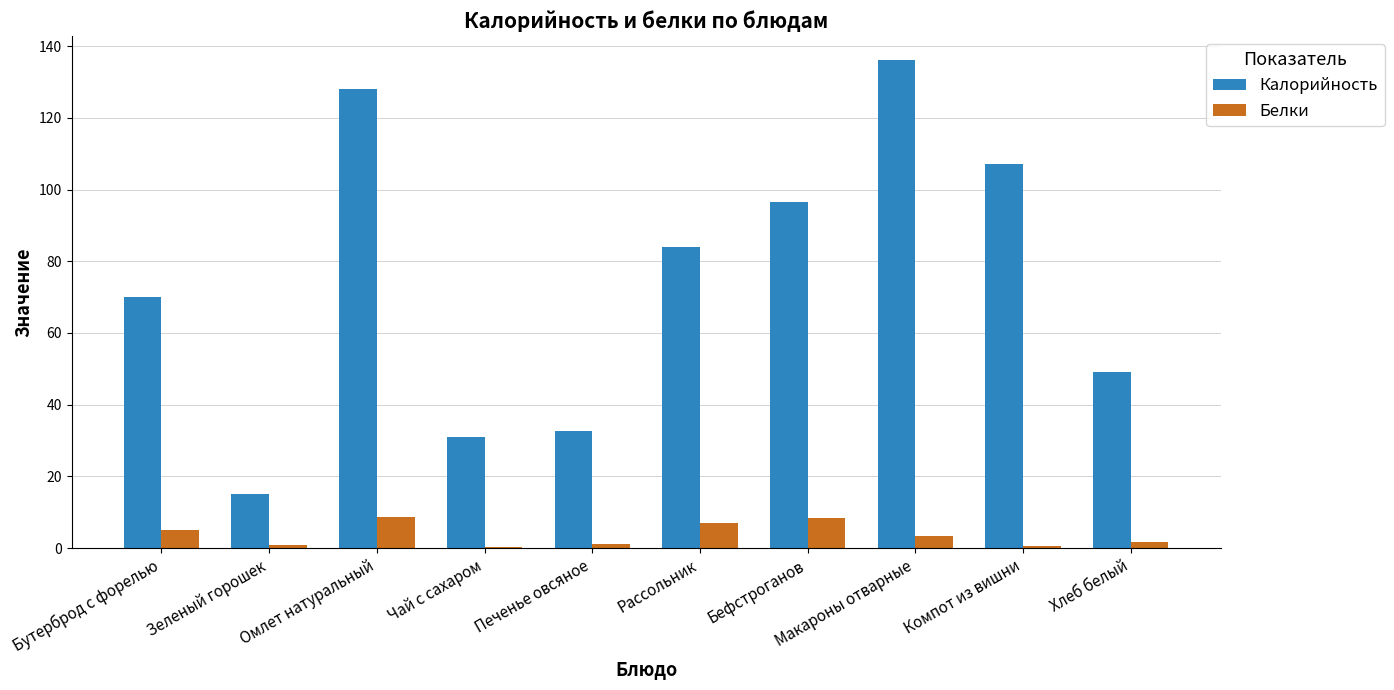

True or false: Белки has a value of 7.0 at Рассольник.

True